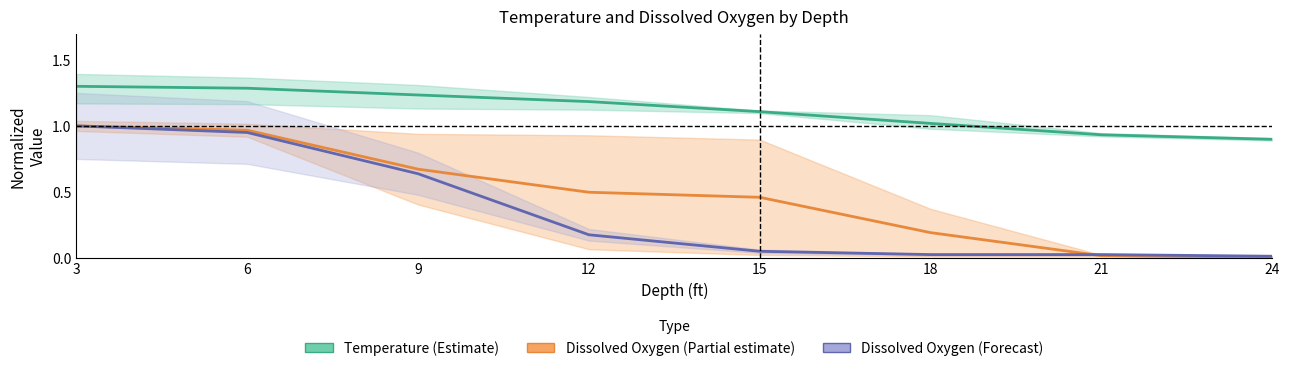

List the labels in order of Dissolved Oxygen (Forecast) value, largest first.

3, 6, 9, 12, 15, 18, 21, 24